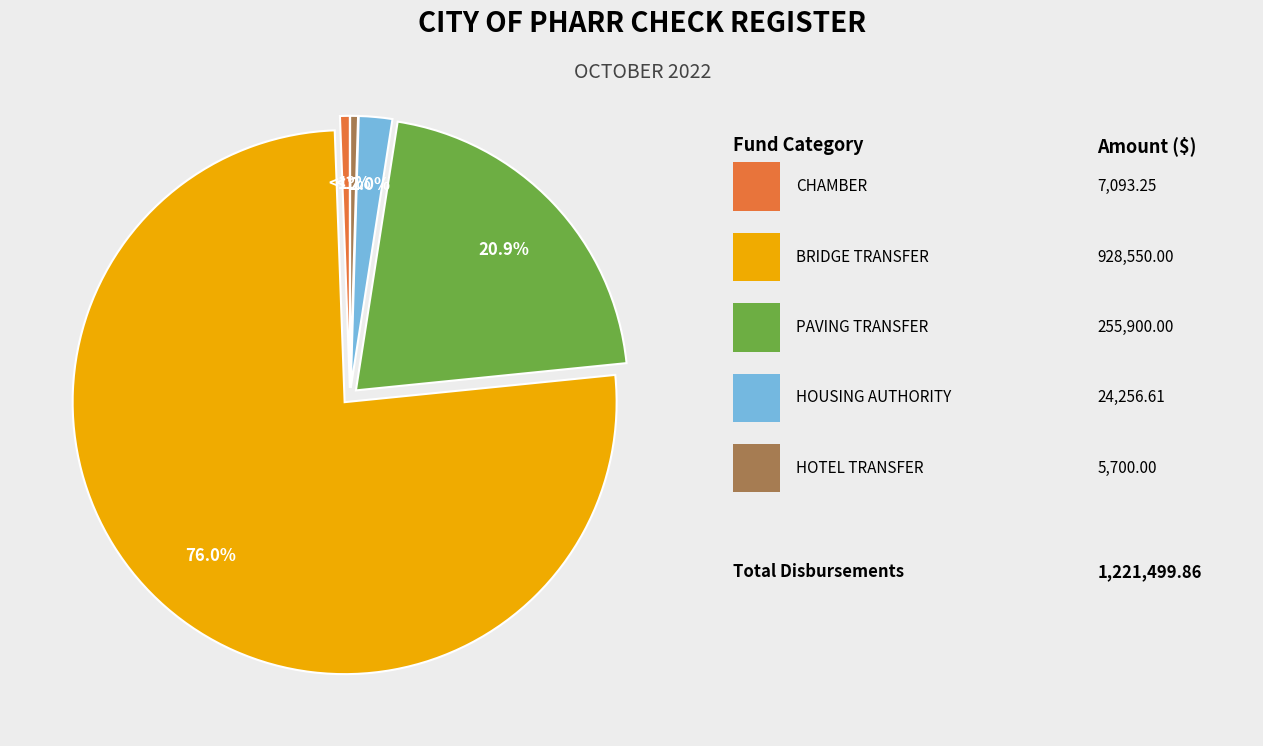

To the nearest percent, what is the difference between the HOUSING AUTHORITY and PAVING TRANSFER slice percentages?

19%